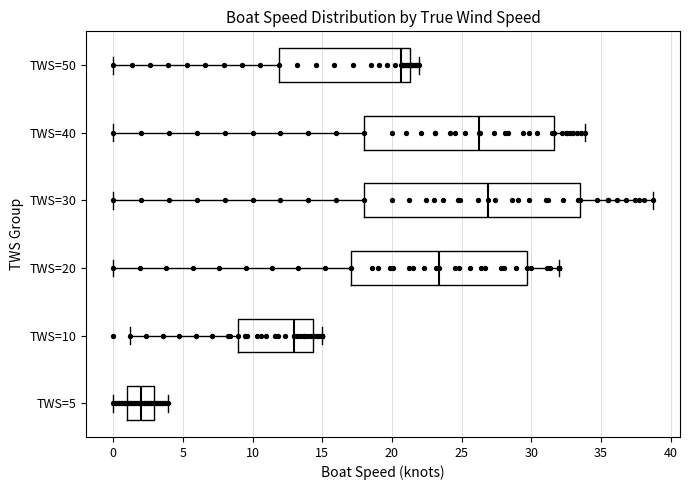

Where does the left whisker of the box for TWS=30 end on the x-axis? The values are not printed on the chart, so give them approximately, as read against the axis.

0.0